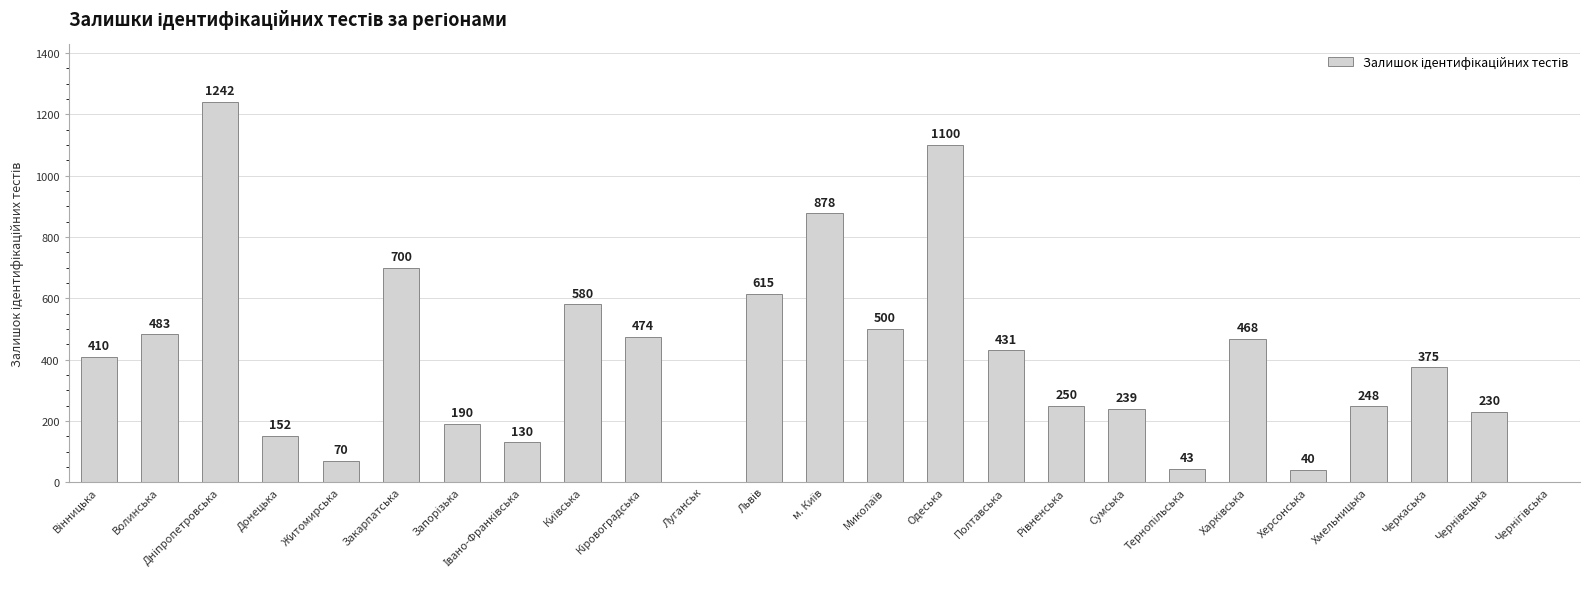

What is the greatest value displayed?

1242